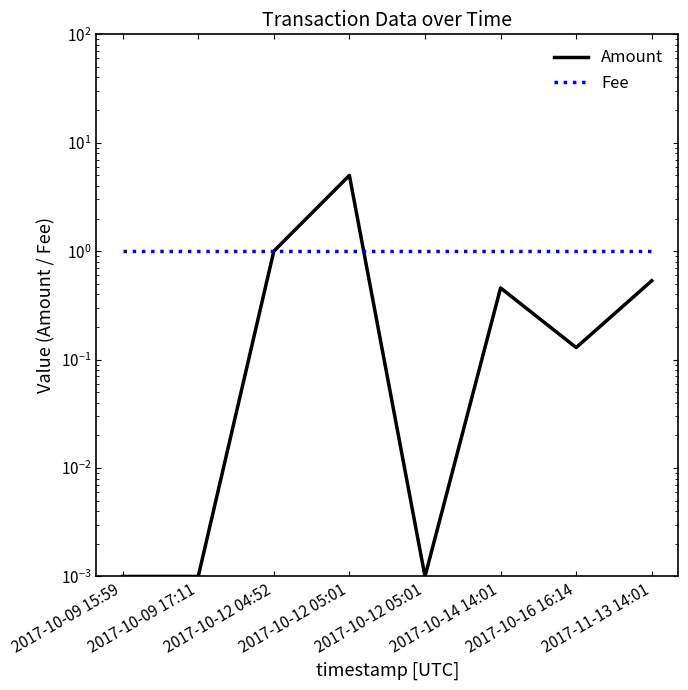

Reading left to right, transcribe all the data shown in this chart.

Amount: 2017-10-09 15:59=0.0	2017-10-09 17:11=0.0	2017-10-12 04:52=1.0	2017-10-12 05:01=5.0	2017-10-12 05:01=0.0	2017-10-14 14:01=0.5	2017-10-16 16:14=0.1	2017-11-13 14:01=0.5
Fee: 2017-10-09 15:59=1.0	2017-10-09 17:11=1.0	2017-10-12 04:52=1.0	2017-10-12 05:01=1.0	2017-10-12 05:01=1.0	2017-10-14 14:01=1.0	2017-10-16 16:14=1.0	2017-11-13 14:01=1.0